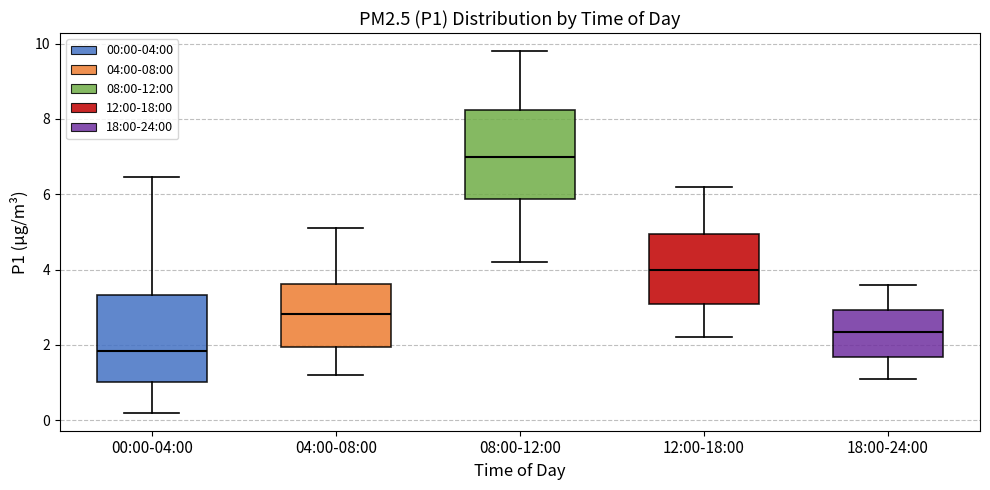

Which box's median line is the lowest?

00:00-04:00